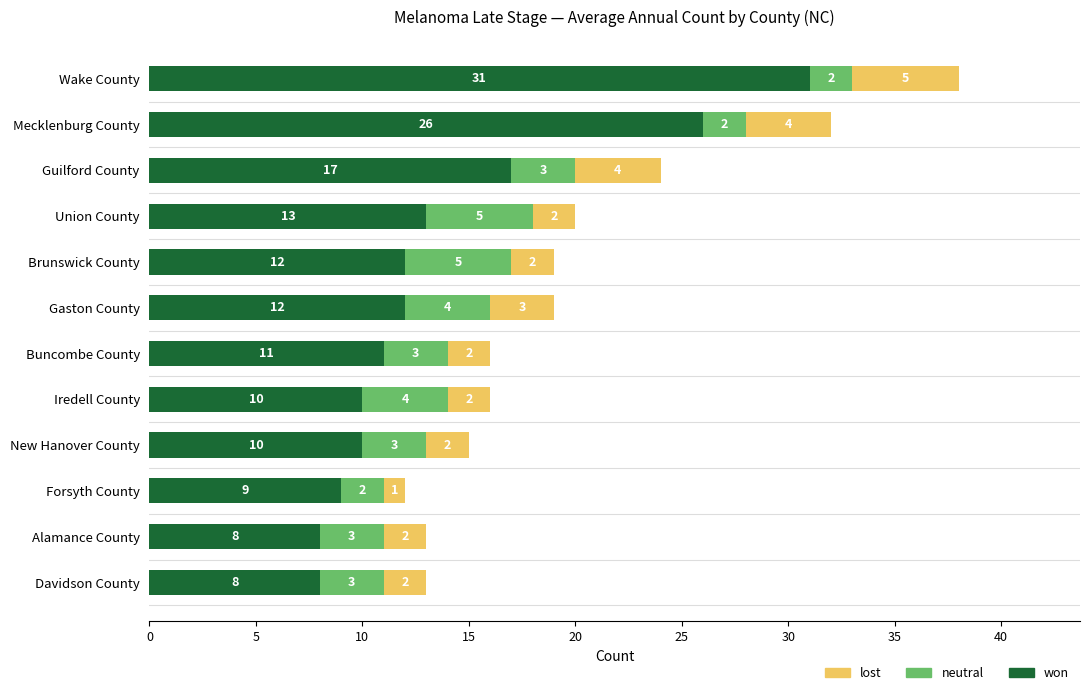

At which label is won closest to 19?

Guilford County